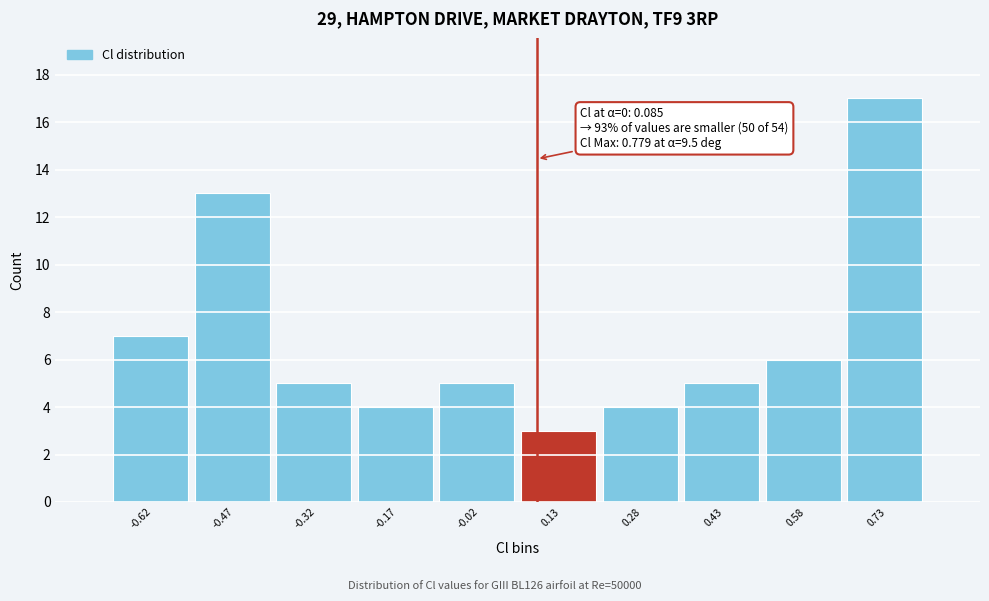

Over which range of the x-axis is the bar tallest?

0.65 to 0.80